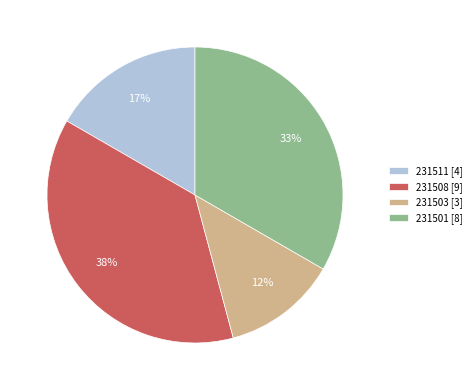

Is it true that 231503 is 12% of the pie?

True